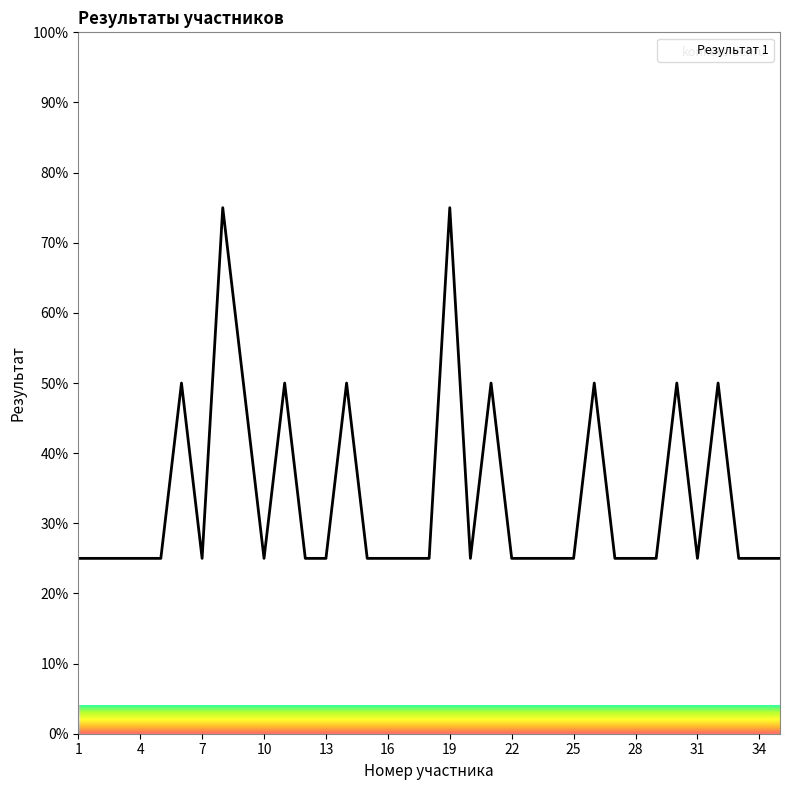

What is the difference between the maximum and minimum values?

50